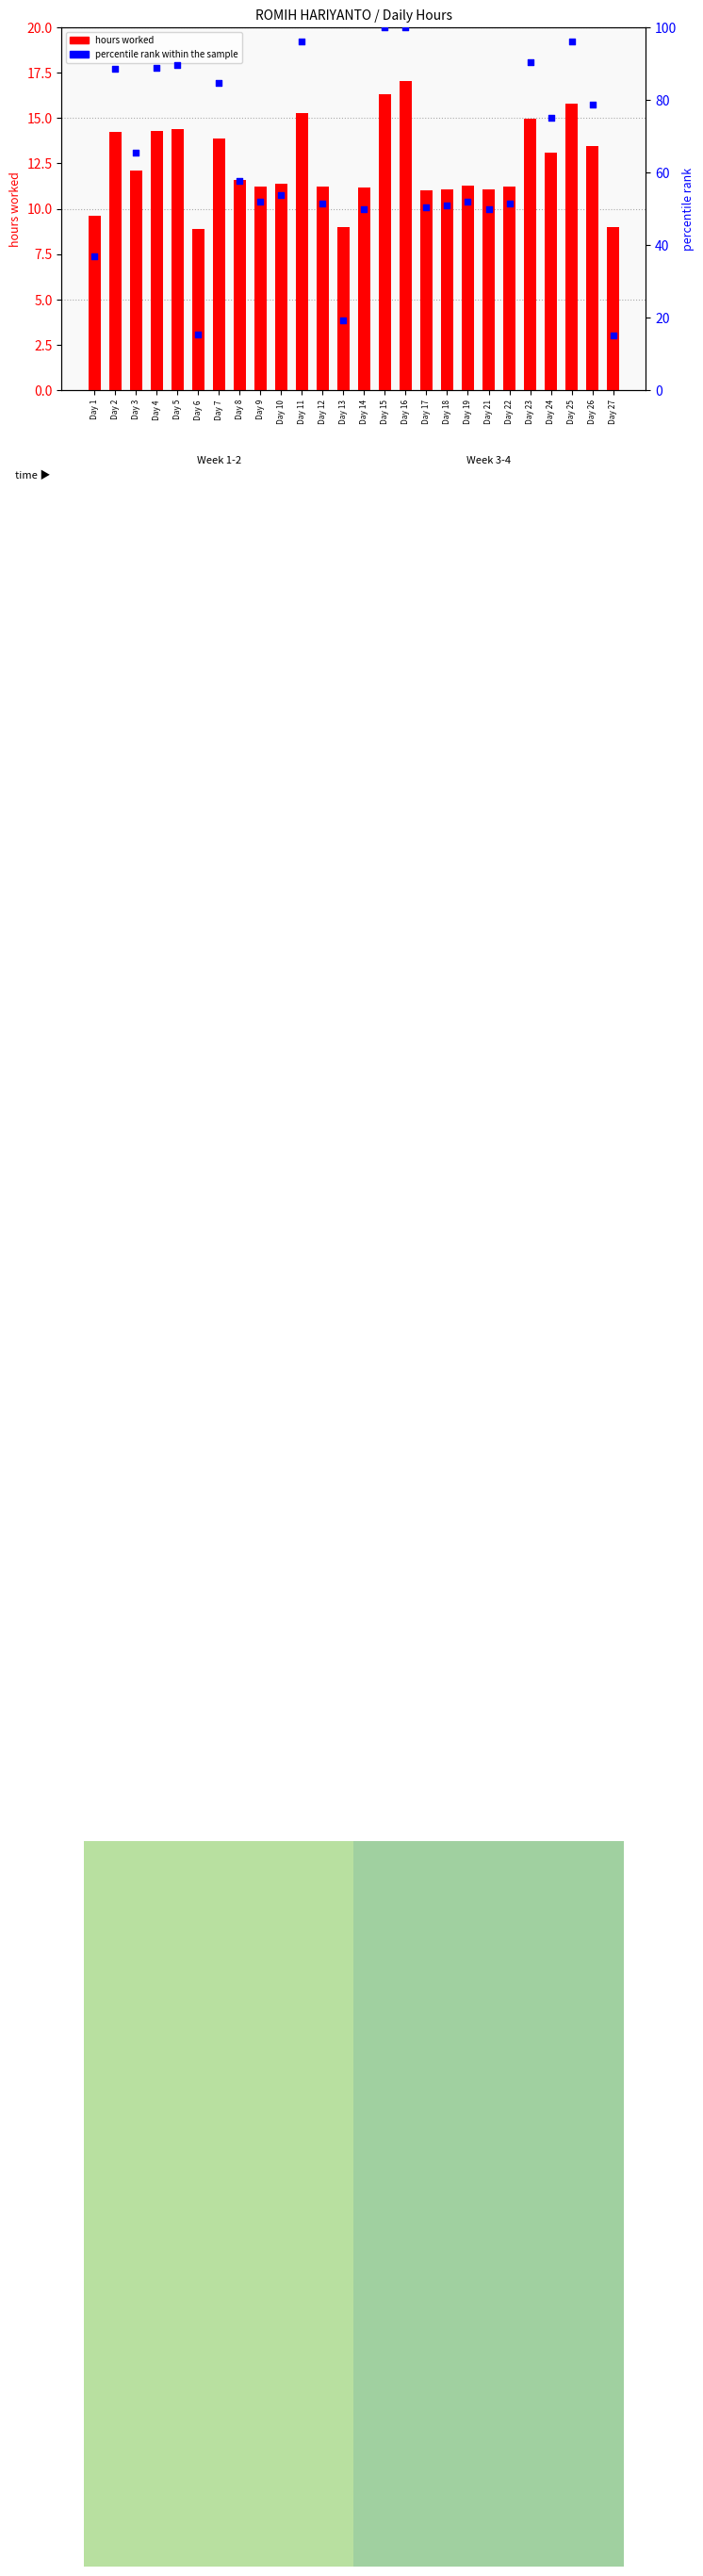

At how many categories does at least one series exceed 31?

23